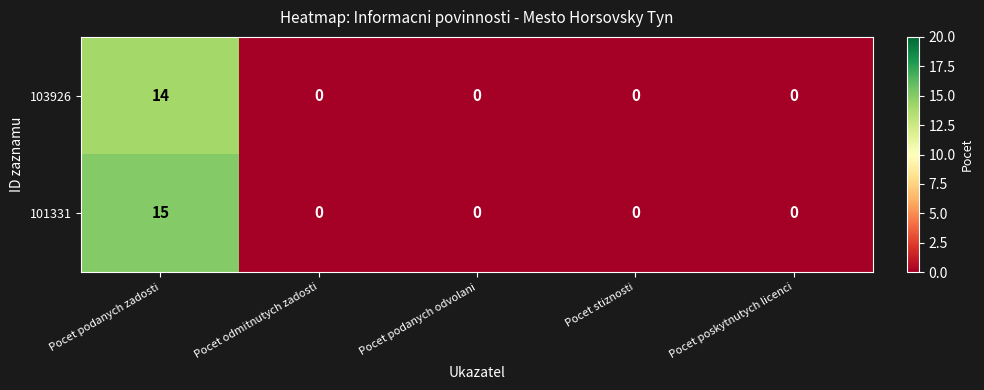

How many data points in 103926 are above 0?

1